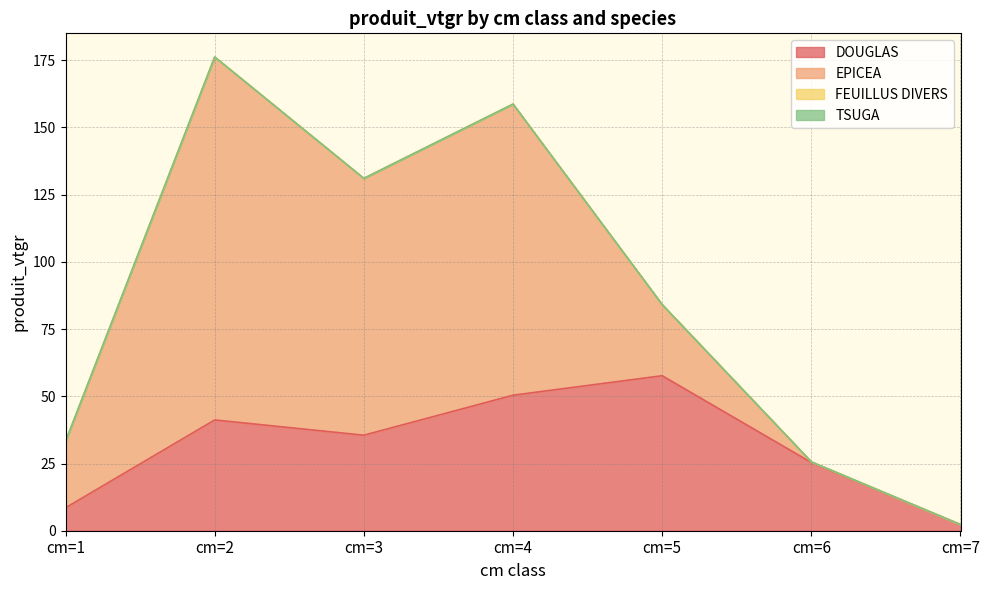

True or false: TSUGA and FEUILLUS DIVERS intersect in this chart.

False